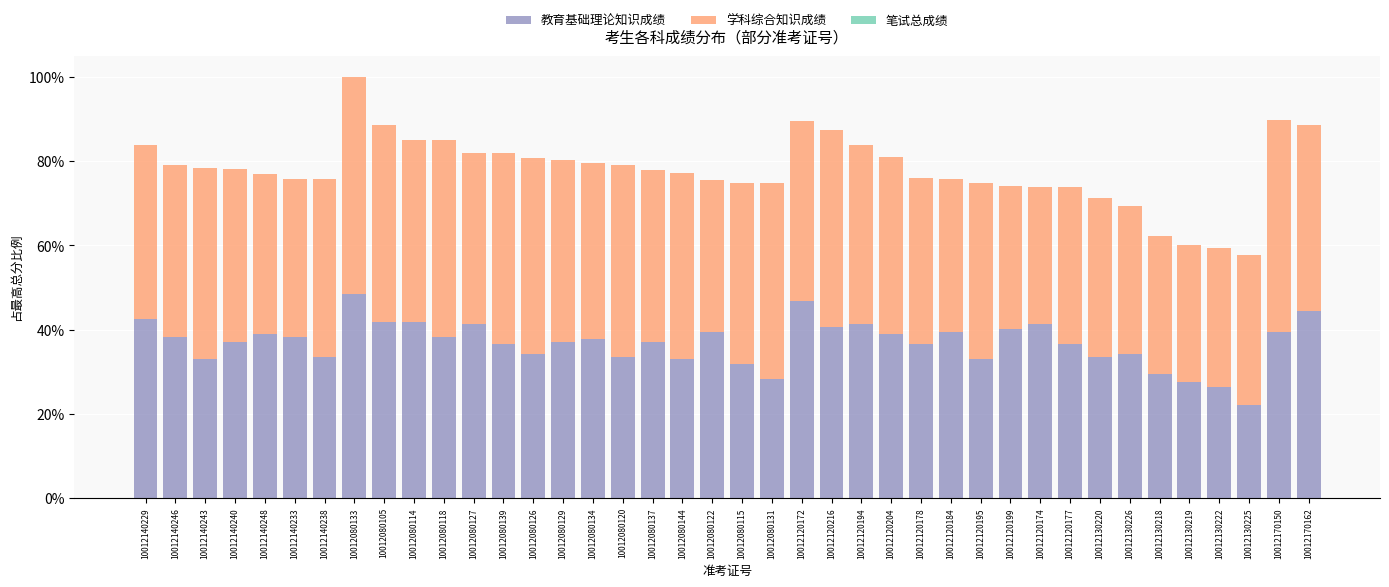

Are the bars horizontal?

No